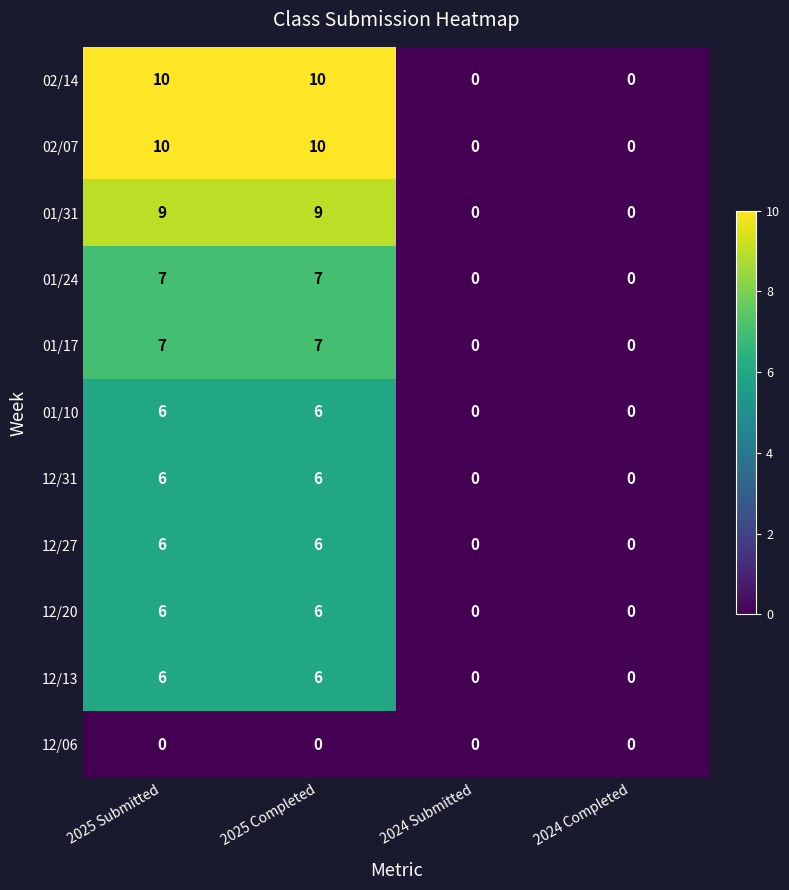

Is the value of 12/31 at 2024 Submitted greater than the value of 01/10 at 2025 Submitted?

No